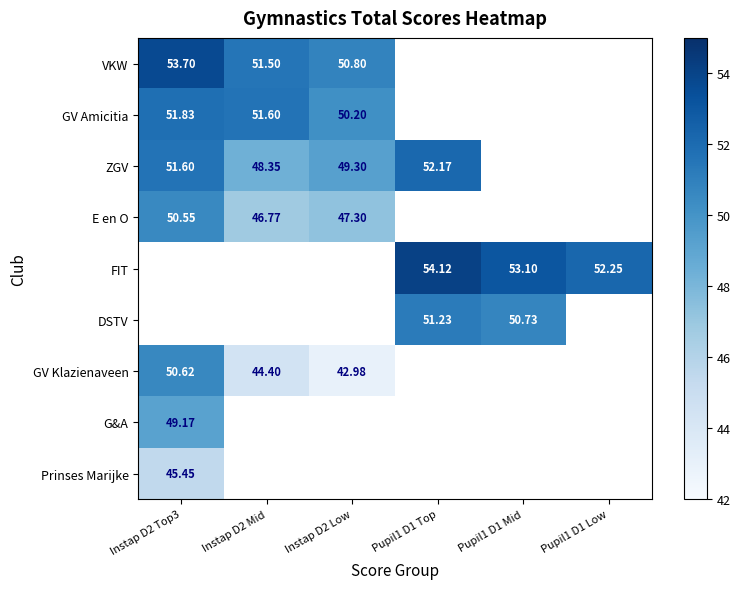

At how many categories does at least one series exceed 50?

6